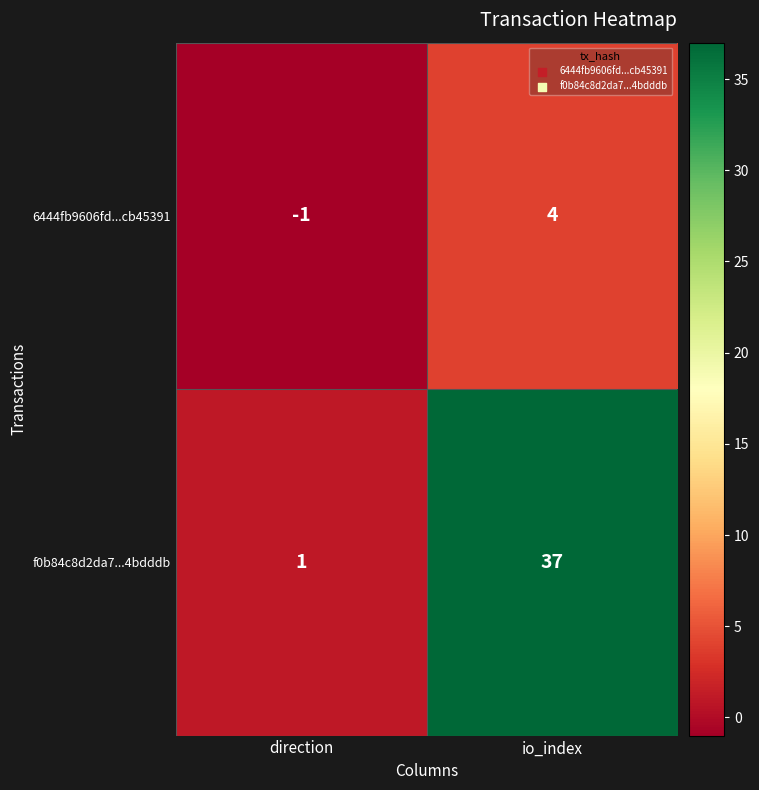

What is the difference between the 6444fb9606fd...cb45391 values at io_index and direction?

5